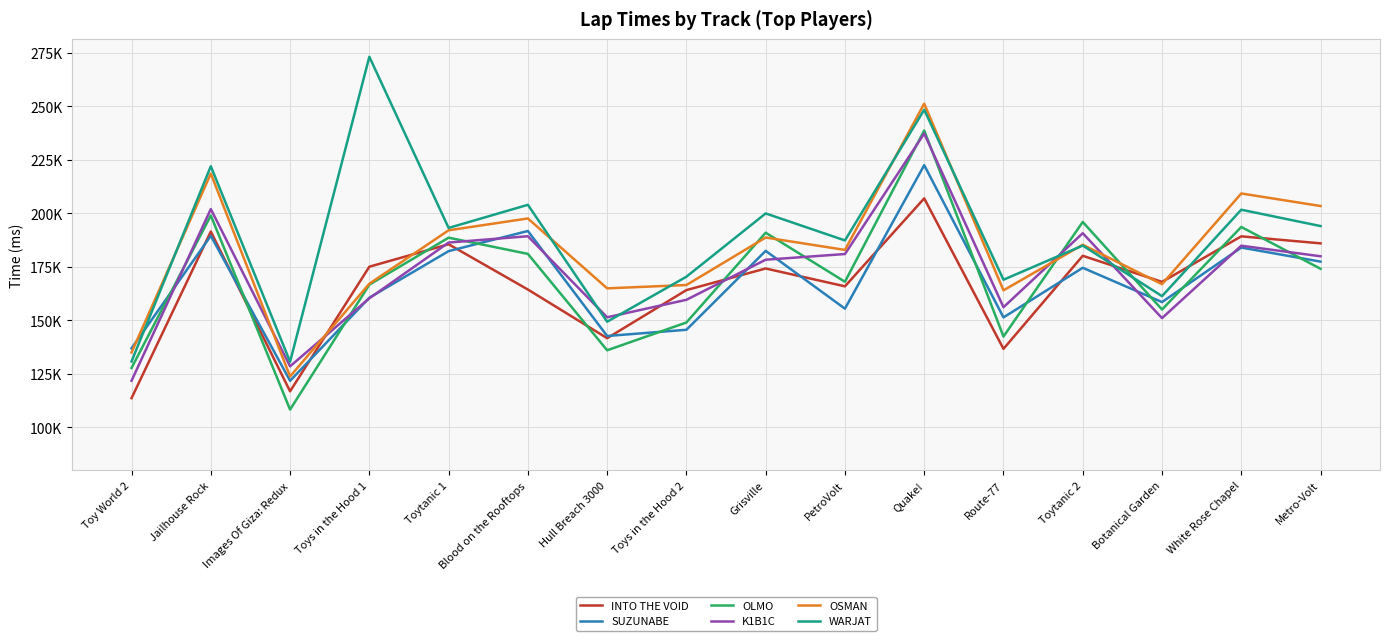

What is the label of the 13th point from the left?

Toytanic 2